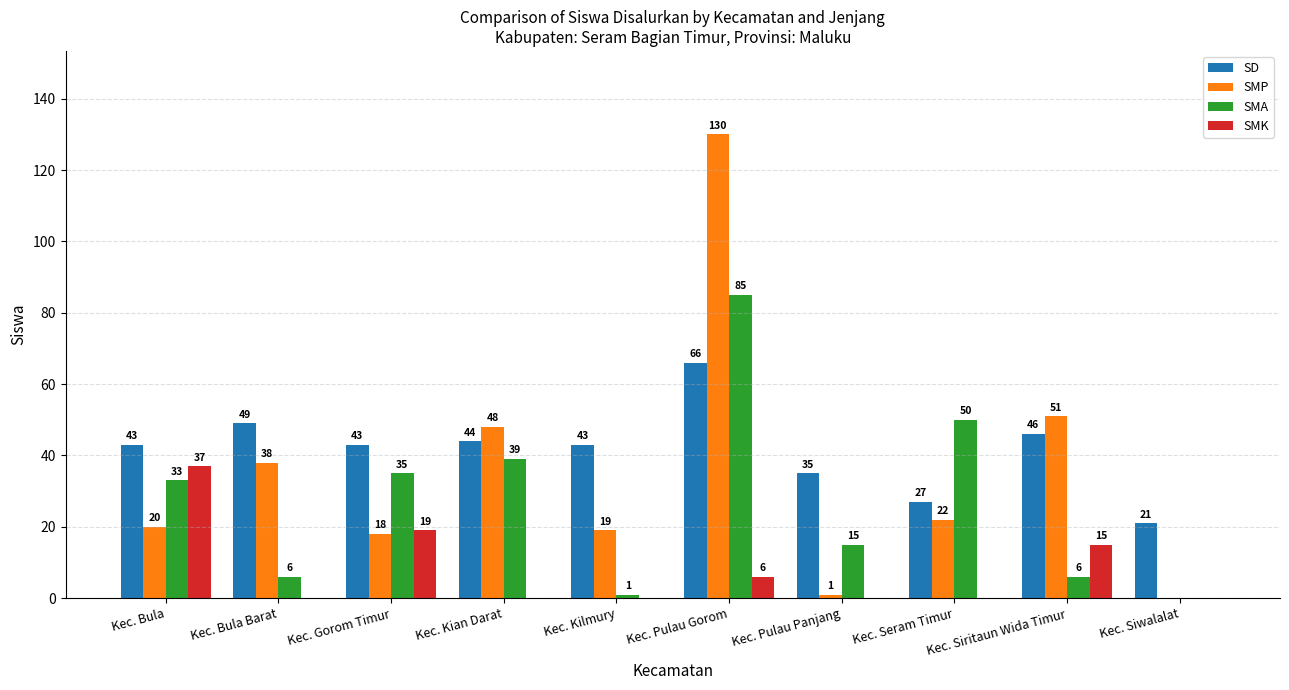

Count the number of categories in the chart.

10